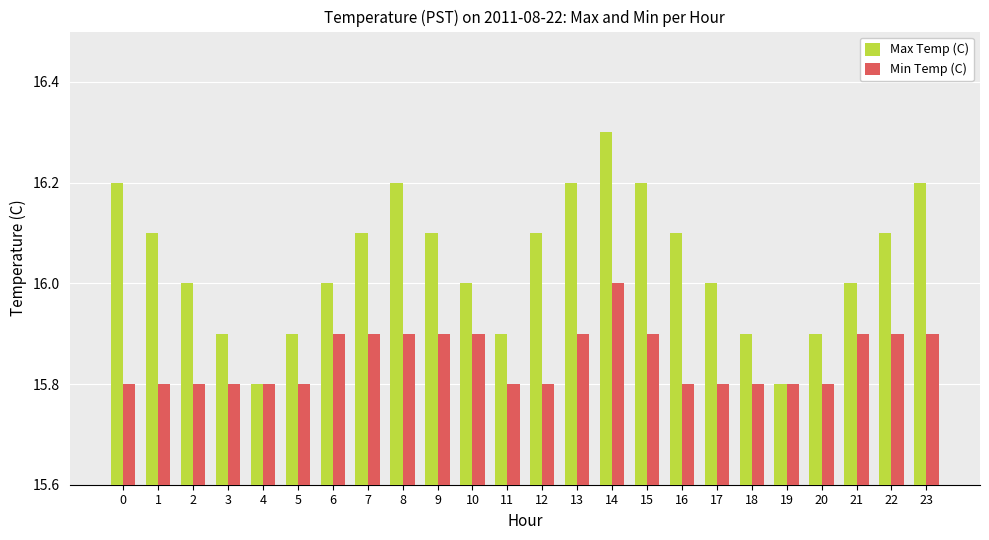

Is it true that Max Temp (C) equals 21.9 at 4?

False